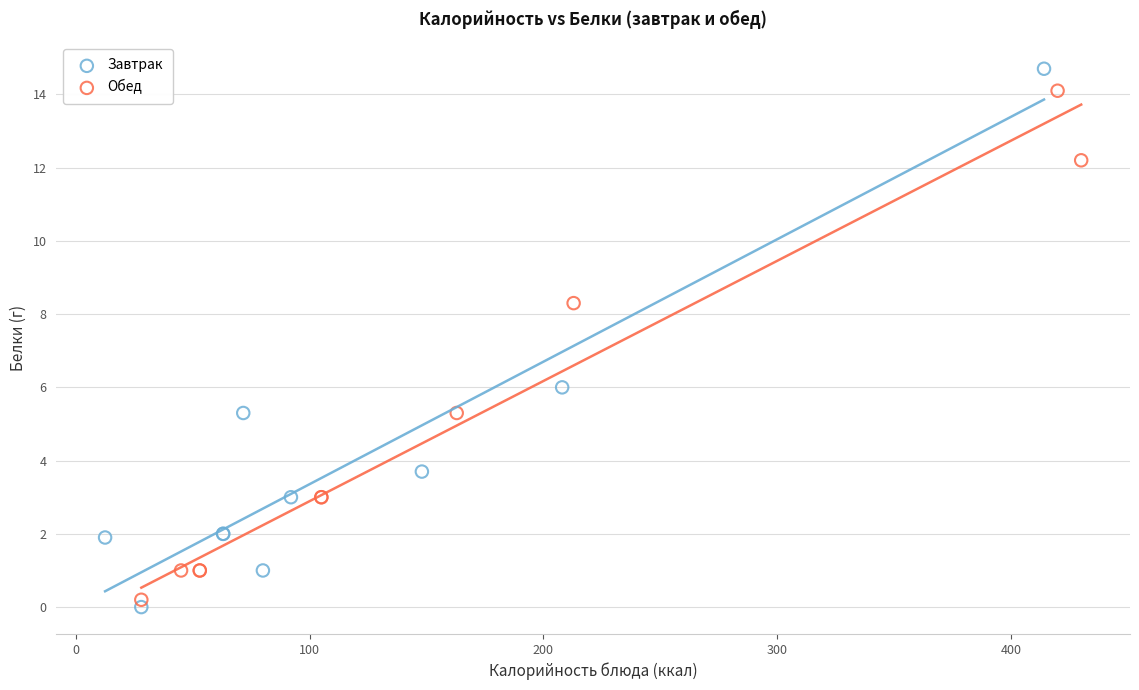

Which series reaches the minimum Y coordinate?

Завтрак